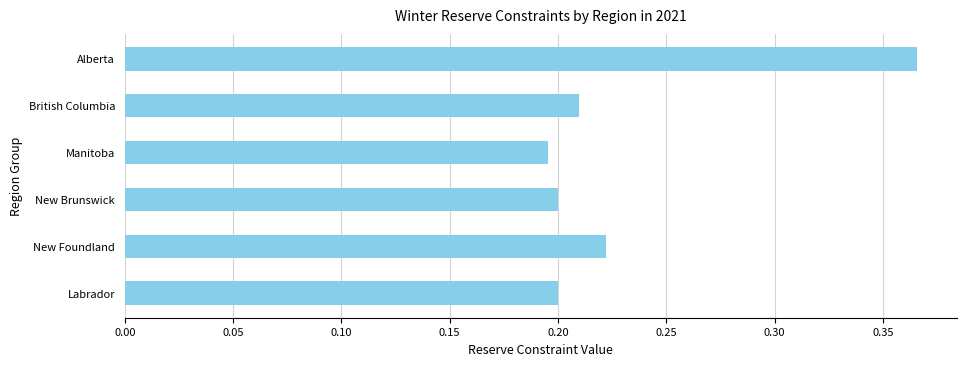

Which has a higher value, British Columbia or Alberta?

Alberta